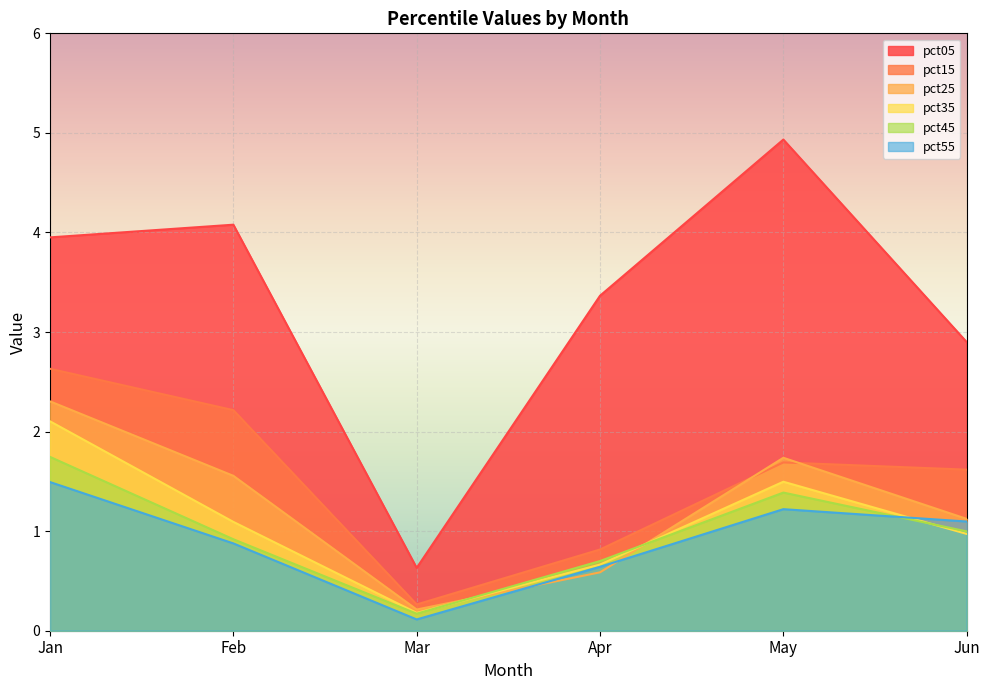

What is the value of the pct05 point at the 4th from the left?

3.4